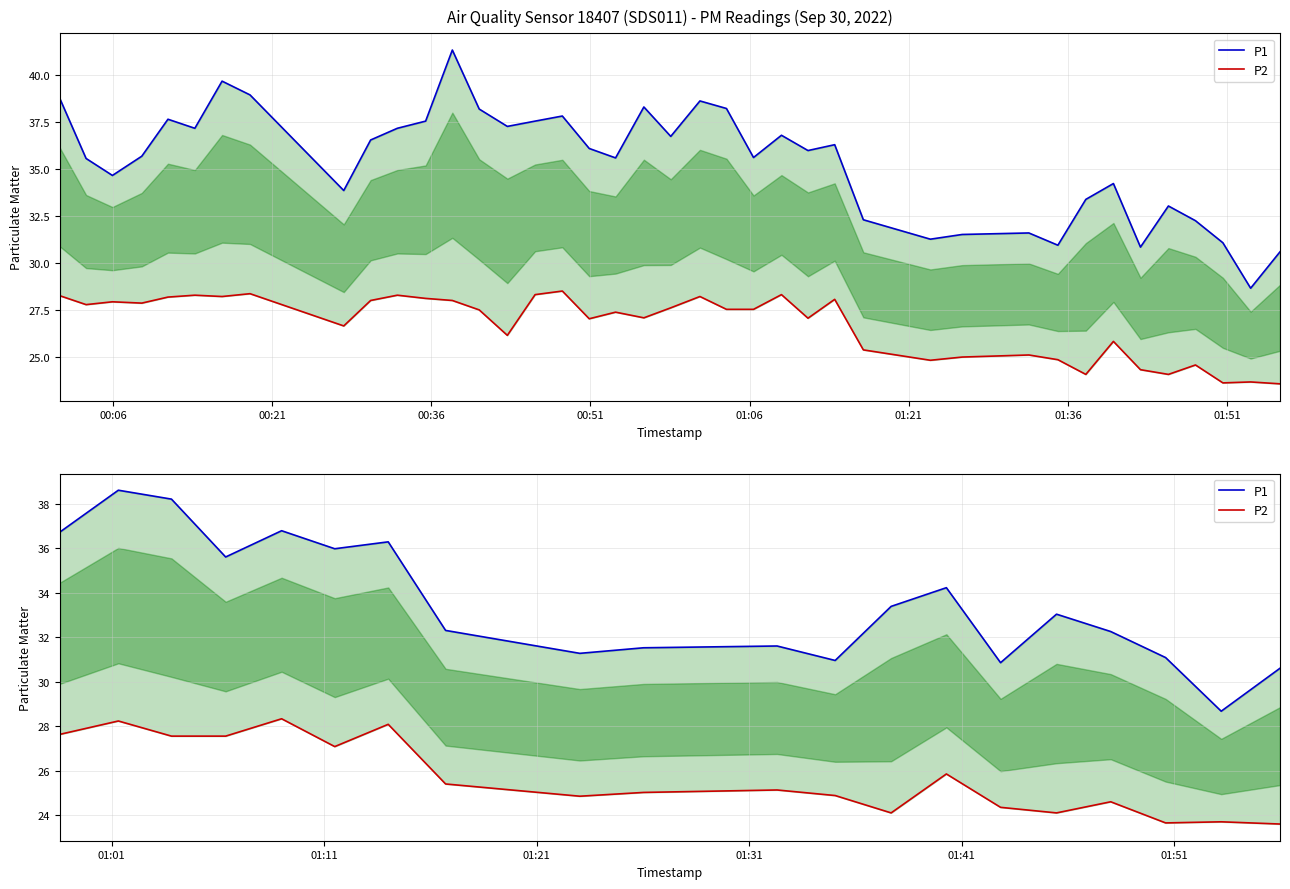

How many lines are shown in the chart?

2